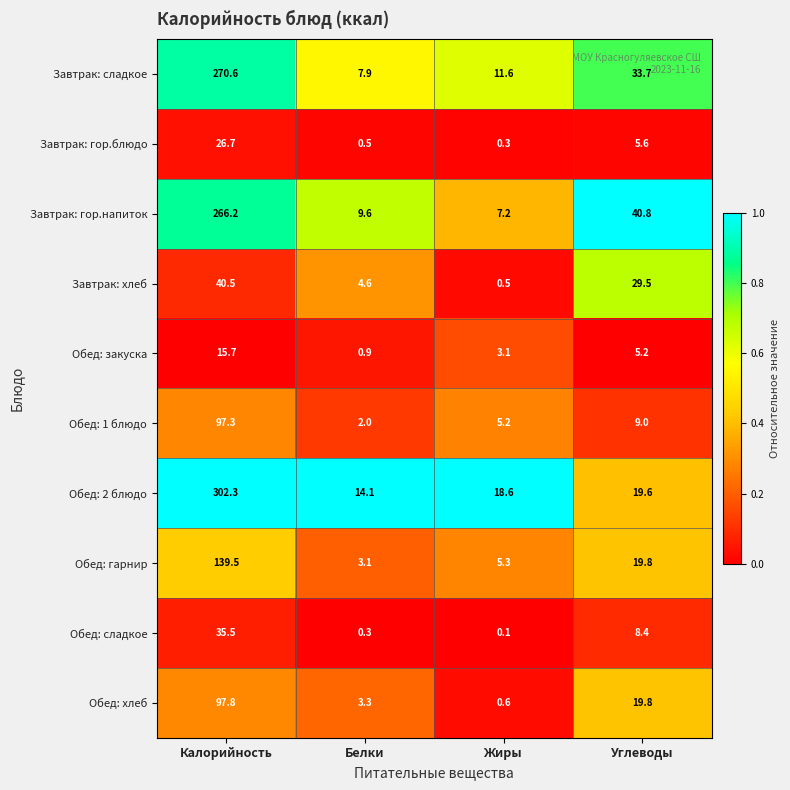

What is the difference between the highest and lowest values at Углеводы?

35.6